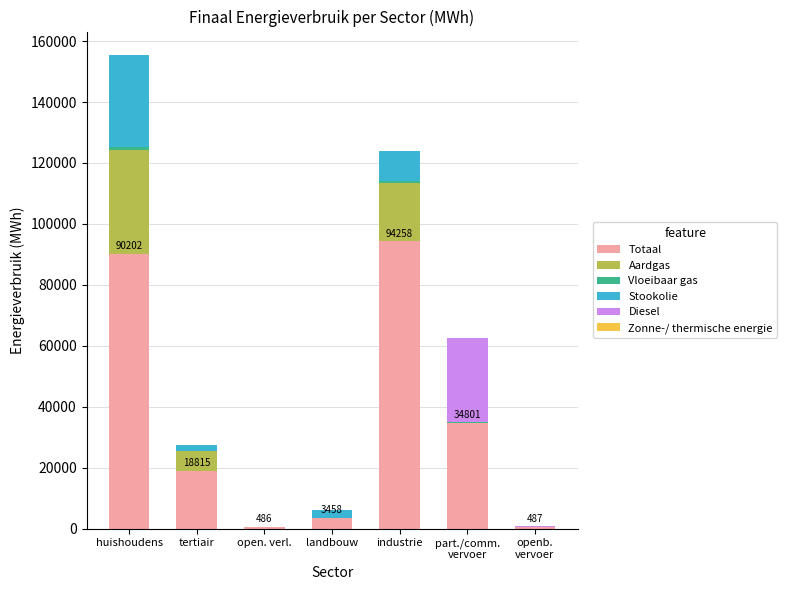

How many data points does each series have?

7